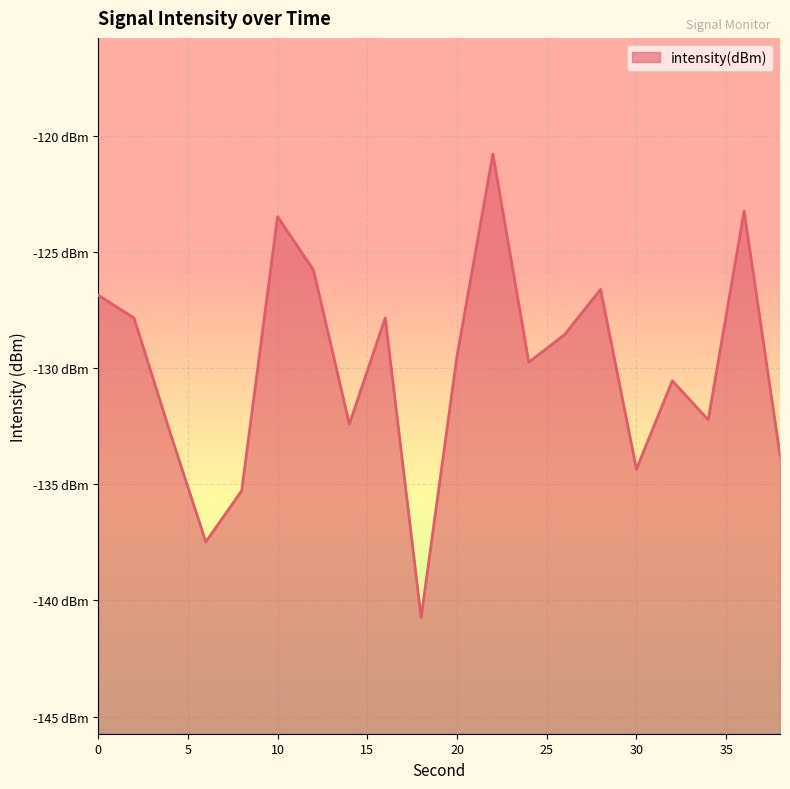

Rank the categories by value from lowest to highest.

18, 6, 8, 30, 38, 4, 14, 34, 32, 24, 20, 26, 2, 16, 0, 28, 12, 10, 36, 22